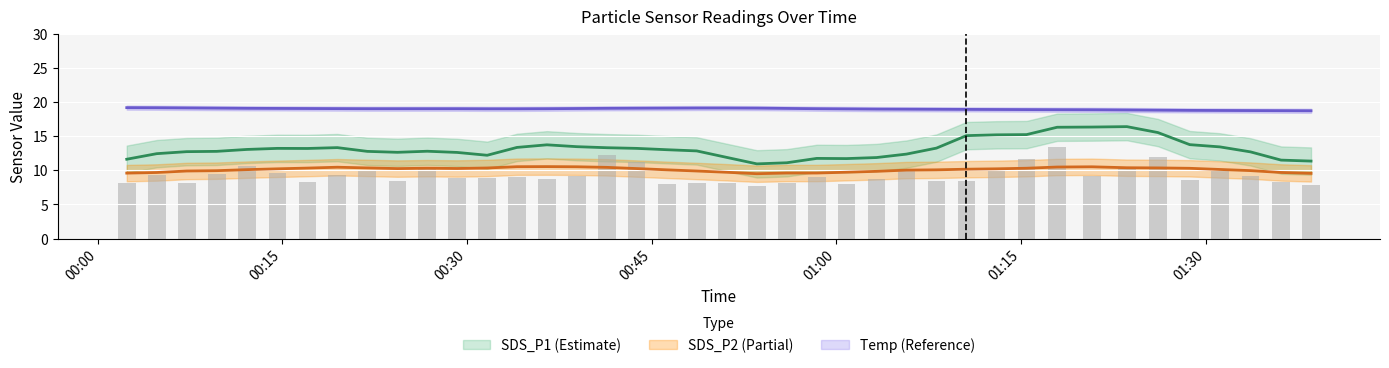

At how many categories does at least one series exceed 12?

40